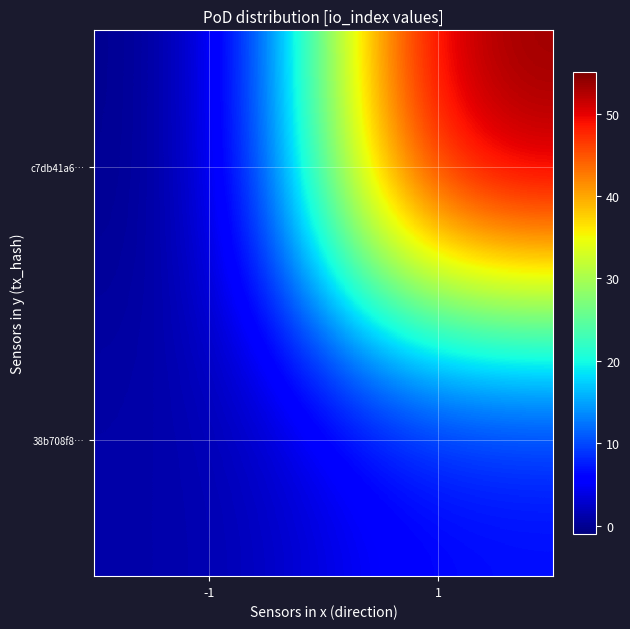

How many data points does each series have?

2